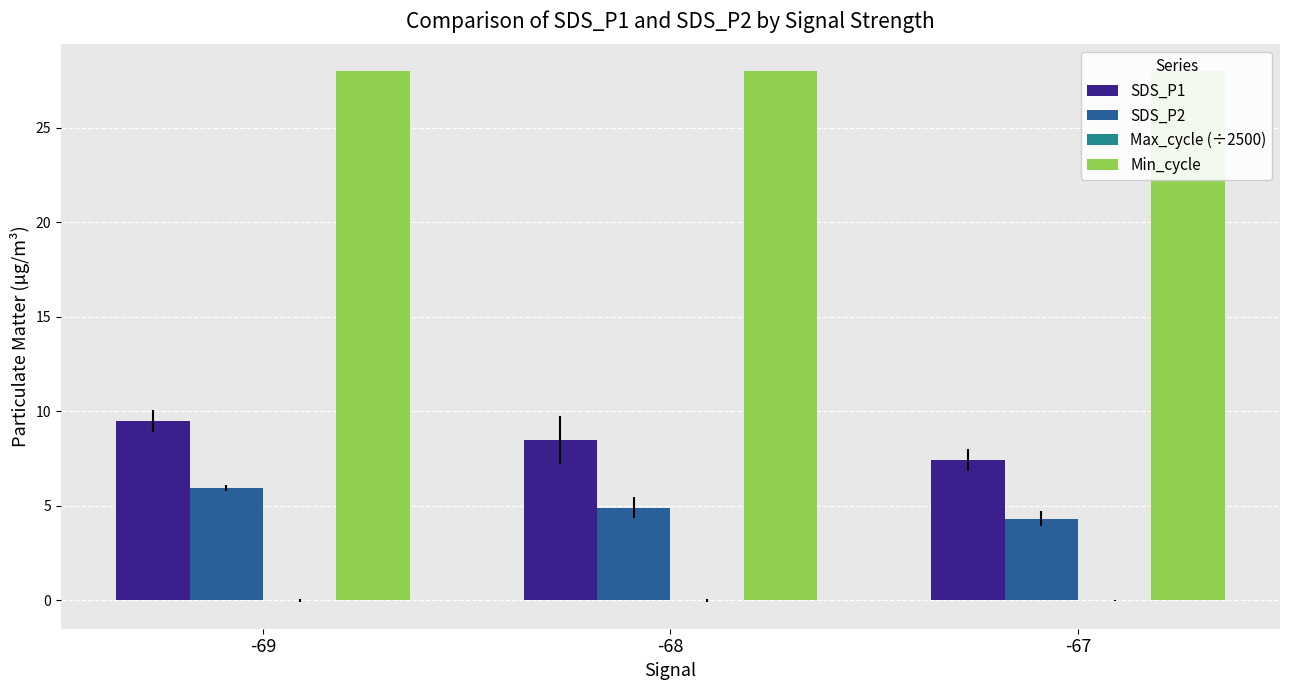

What is the minimum value for SDS_P2?

4.3